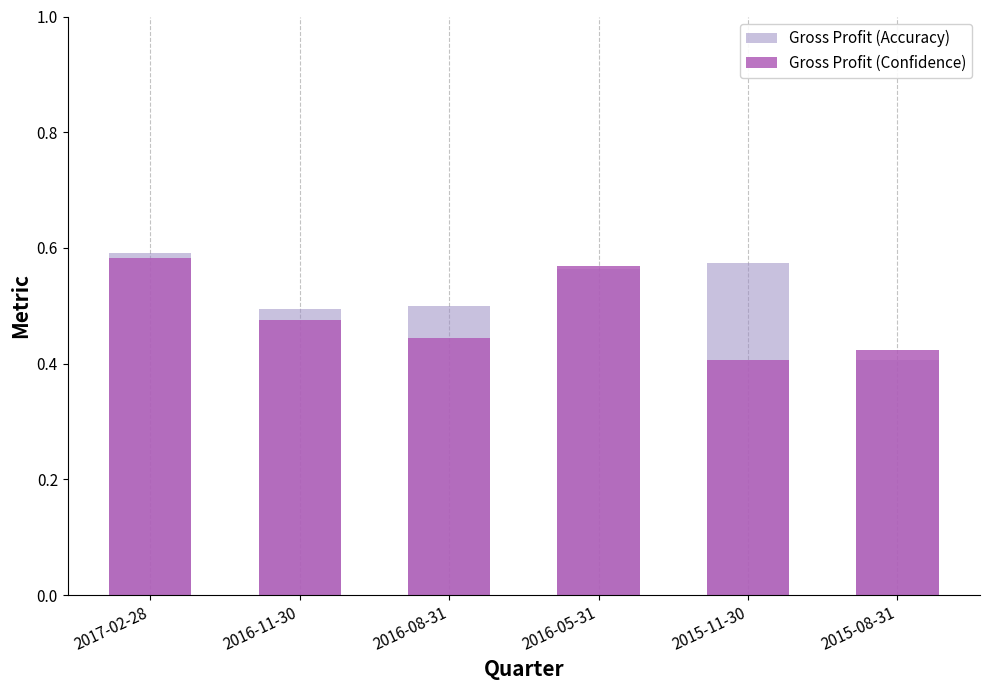

What is the difference between the maximum and minimum values in the Gross Profit (Confidence) series?

0.2